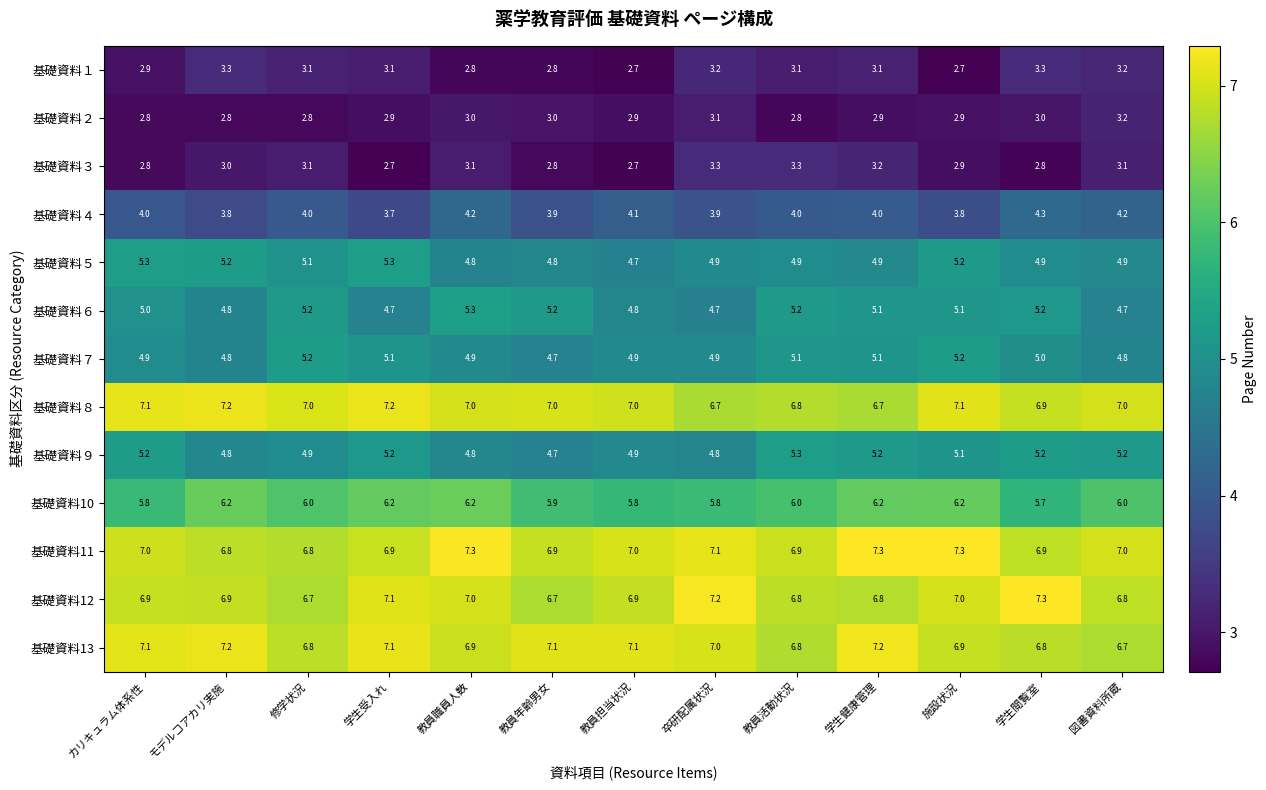

What is the average value of the 基礎資料13 series?

7.0